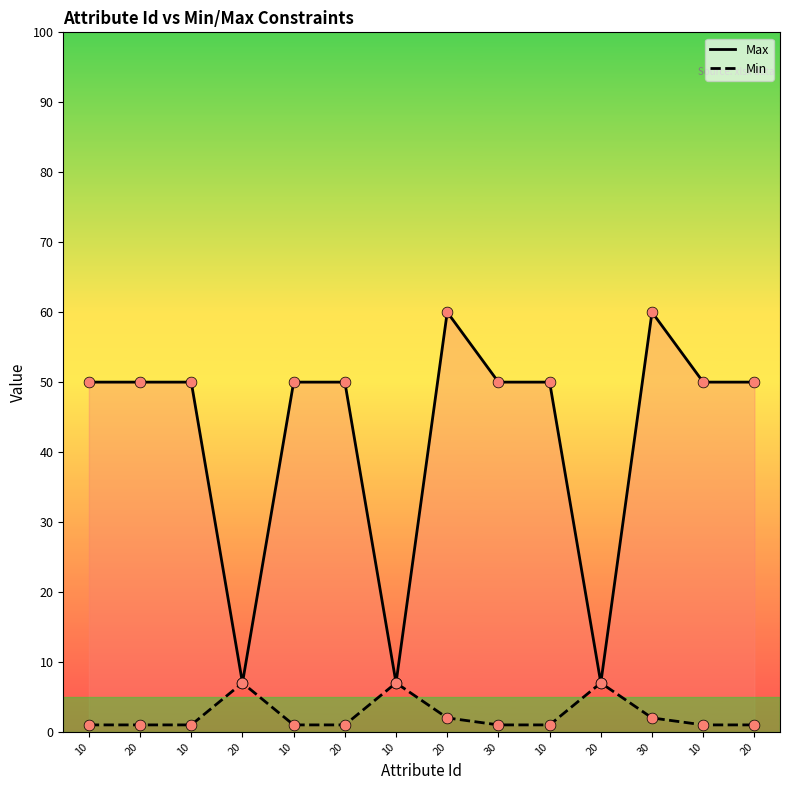

What are all the series names shown in the legend?

Max, Min